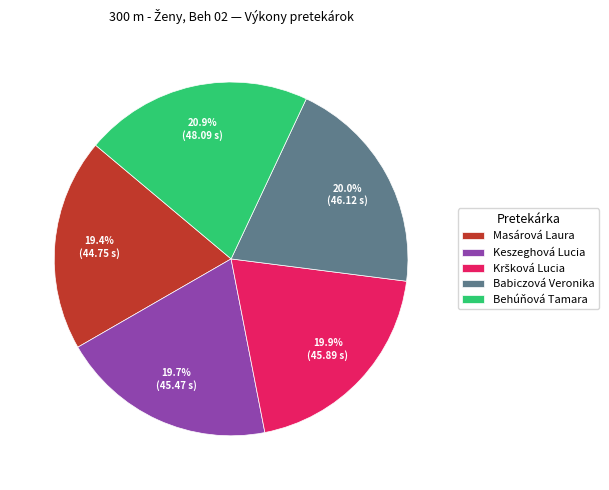

Does Babiczová Veronika represent more than half of the total?

No